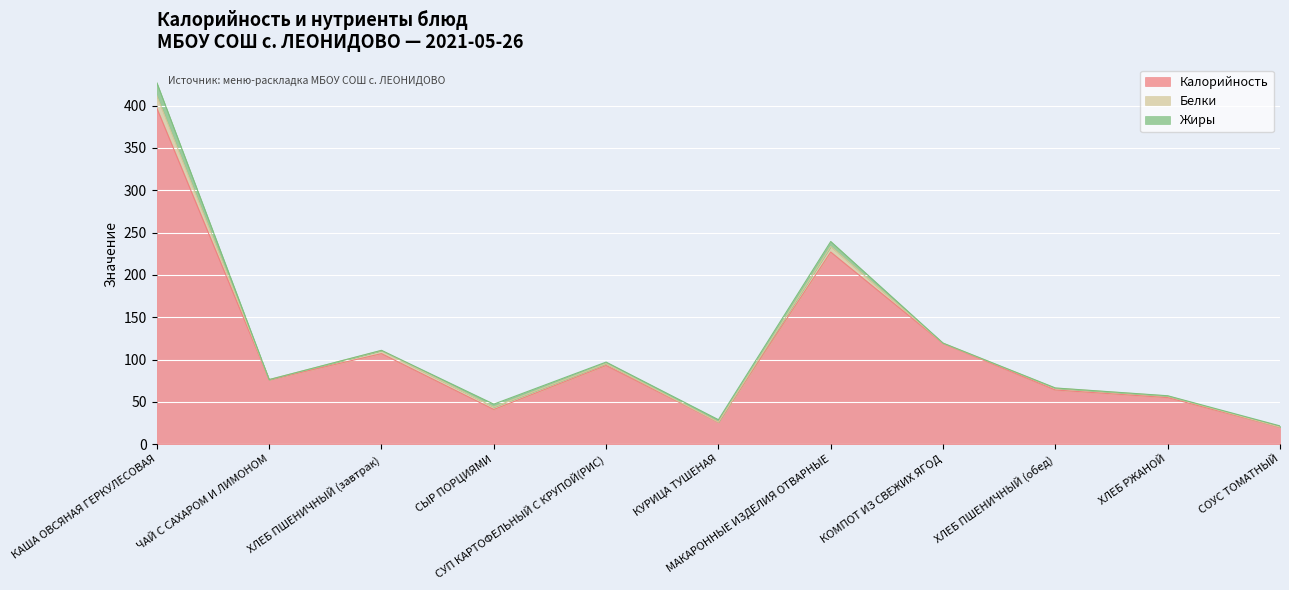

At which label does Жиры reach its peak?

КАША ОВСЯНАЯ ГЕРКУЛЕСОВАЯ